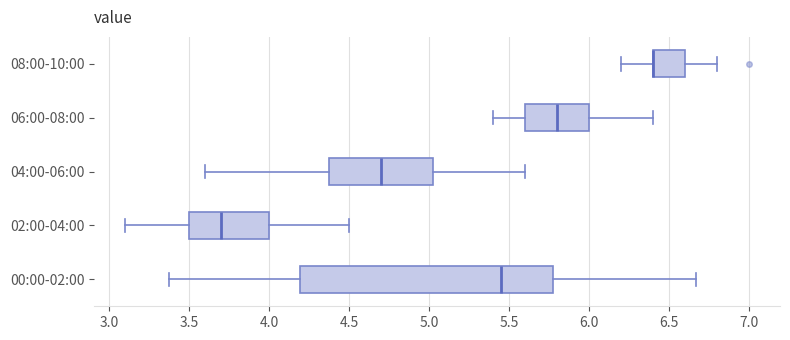

Comparing the boxes themselves (not the whiskers), which one is the widest?

00:00-02:00